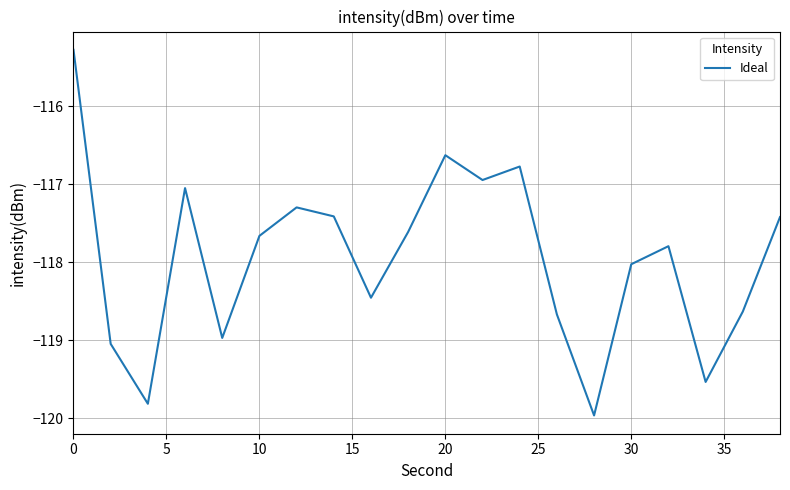

What is the difference between the maximum and minimum values?

4.7